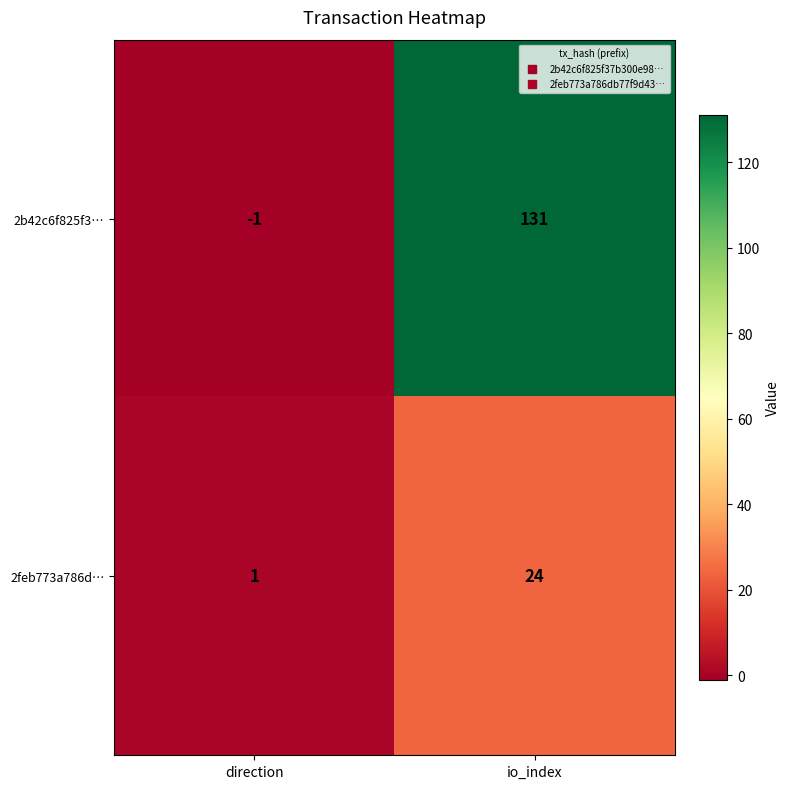

At how many categories does at least one series exceed 82?

1